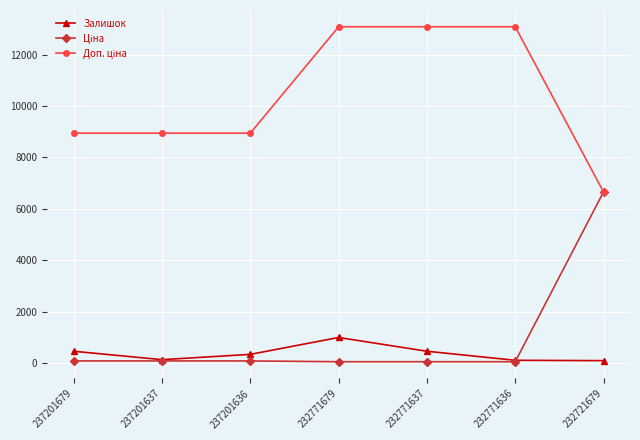

What is the highest value of the Залишок series?

1001.0